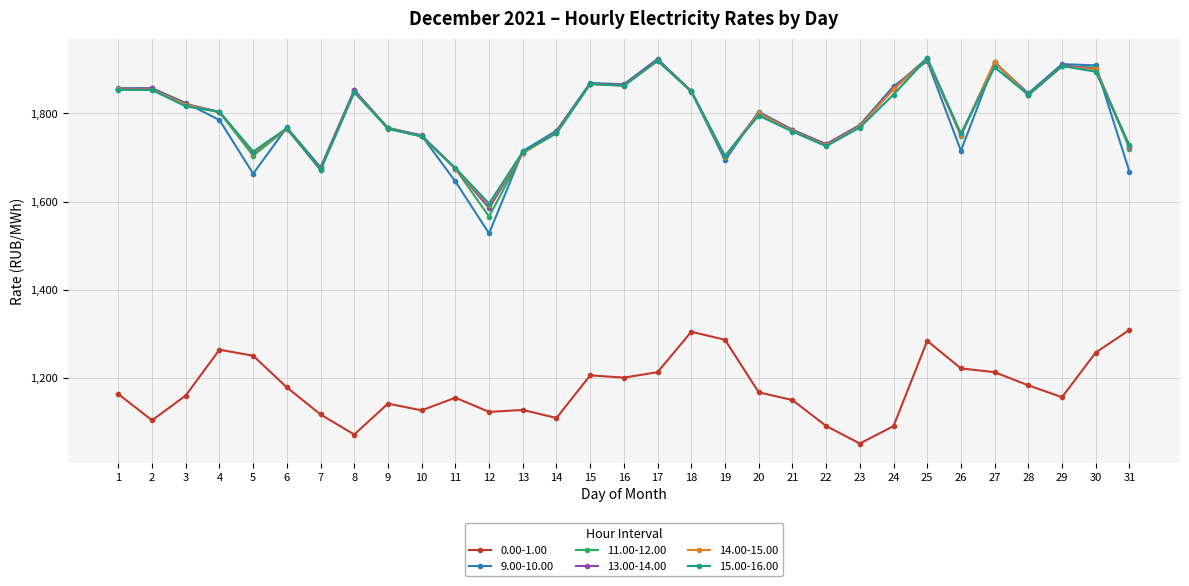

The value of 15.00-16.00 at 6 is 2480.7. True or false?

False